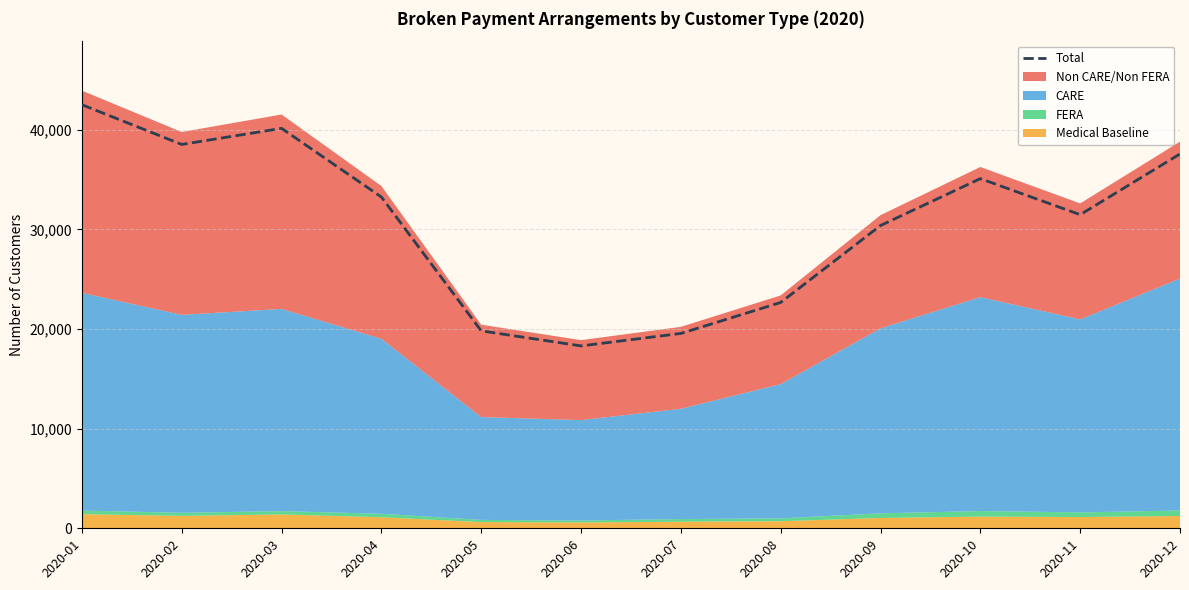

List the labels in order of value, largest first.

2020-01, 2020-03, 2020-02, 2020-12, 2020-10, 2020-04, 2020-11, 2020-09, 2020-08, 2020-05, 2020-07, 2020-06